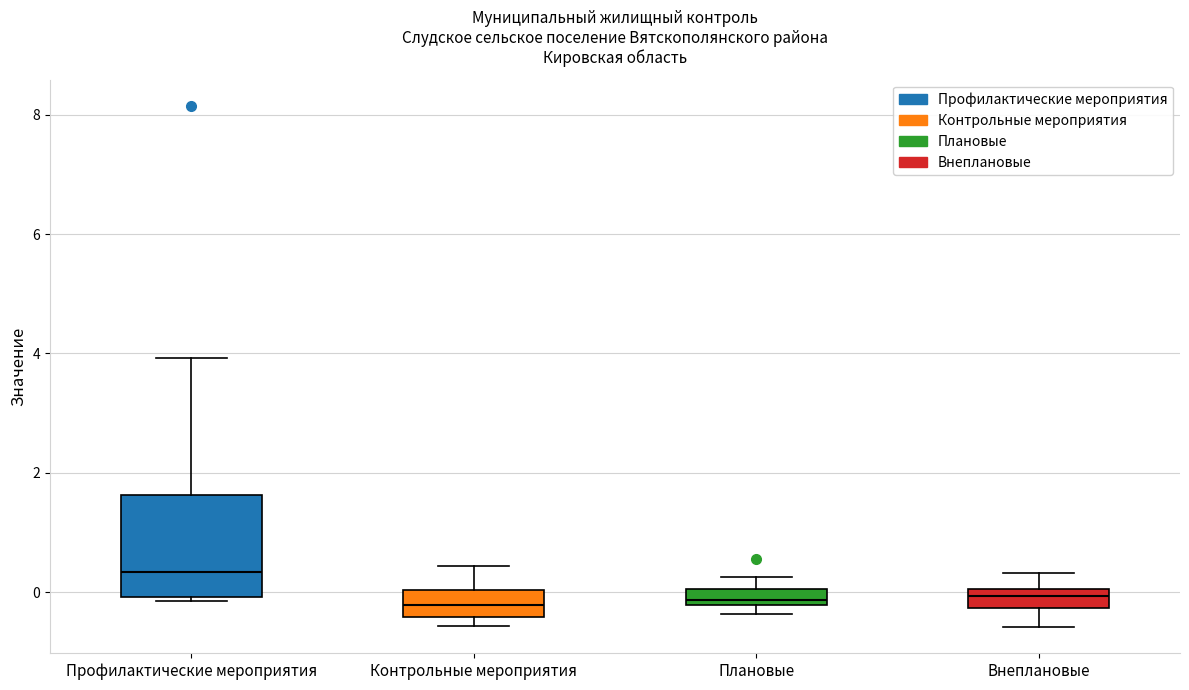

Comparing the boxes themselves (not the whiskers), which one is the tallest?

Профилактические мероприятия